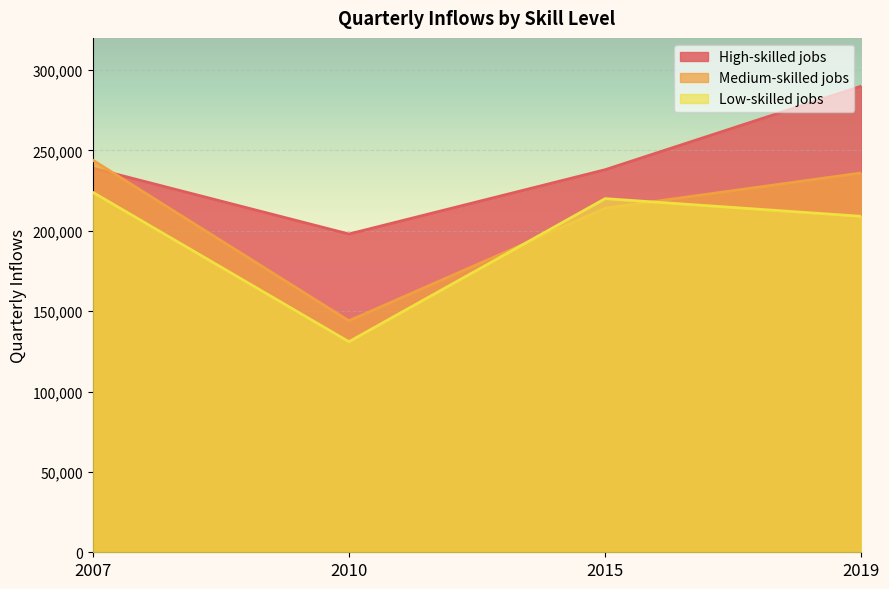

Which series has the widest spread of values?

Medium-skilled jobs